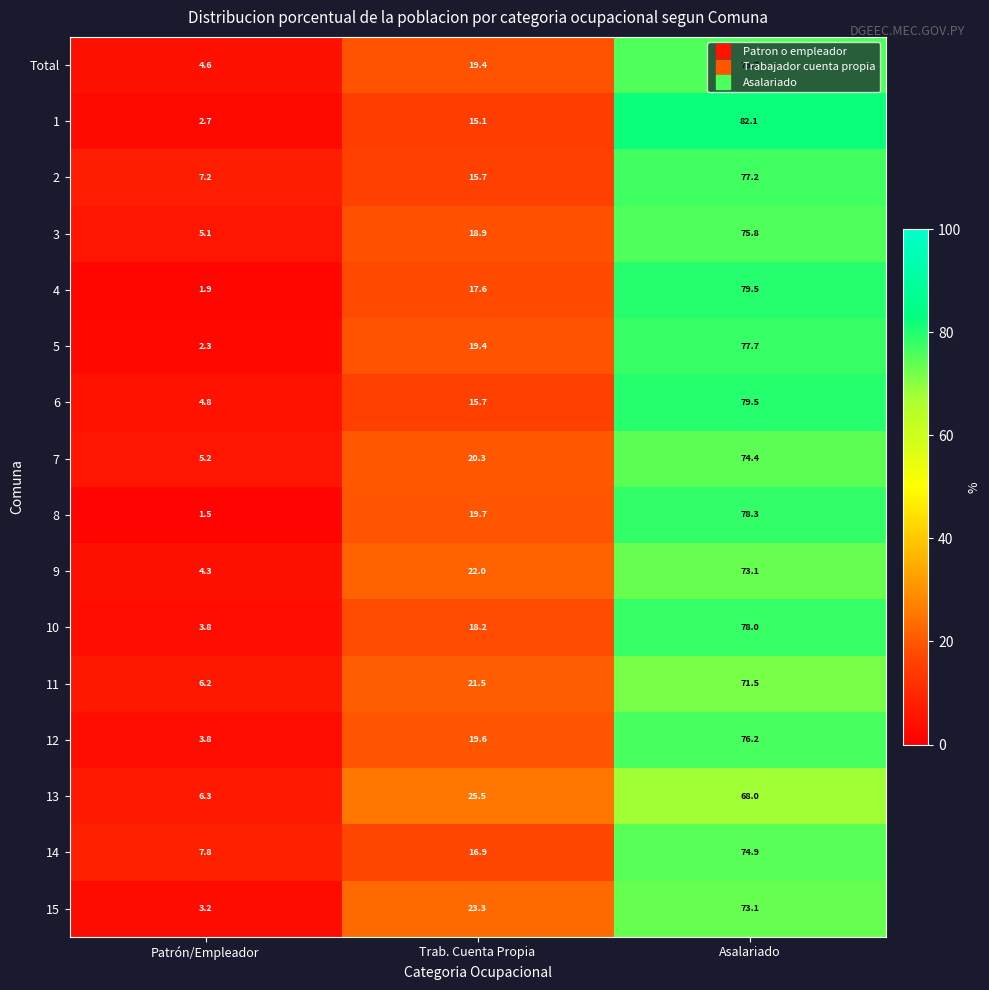

What is the difference between the highest and lowest values at Patrón/Empleador?

6.3